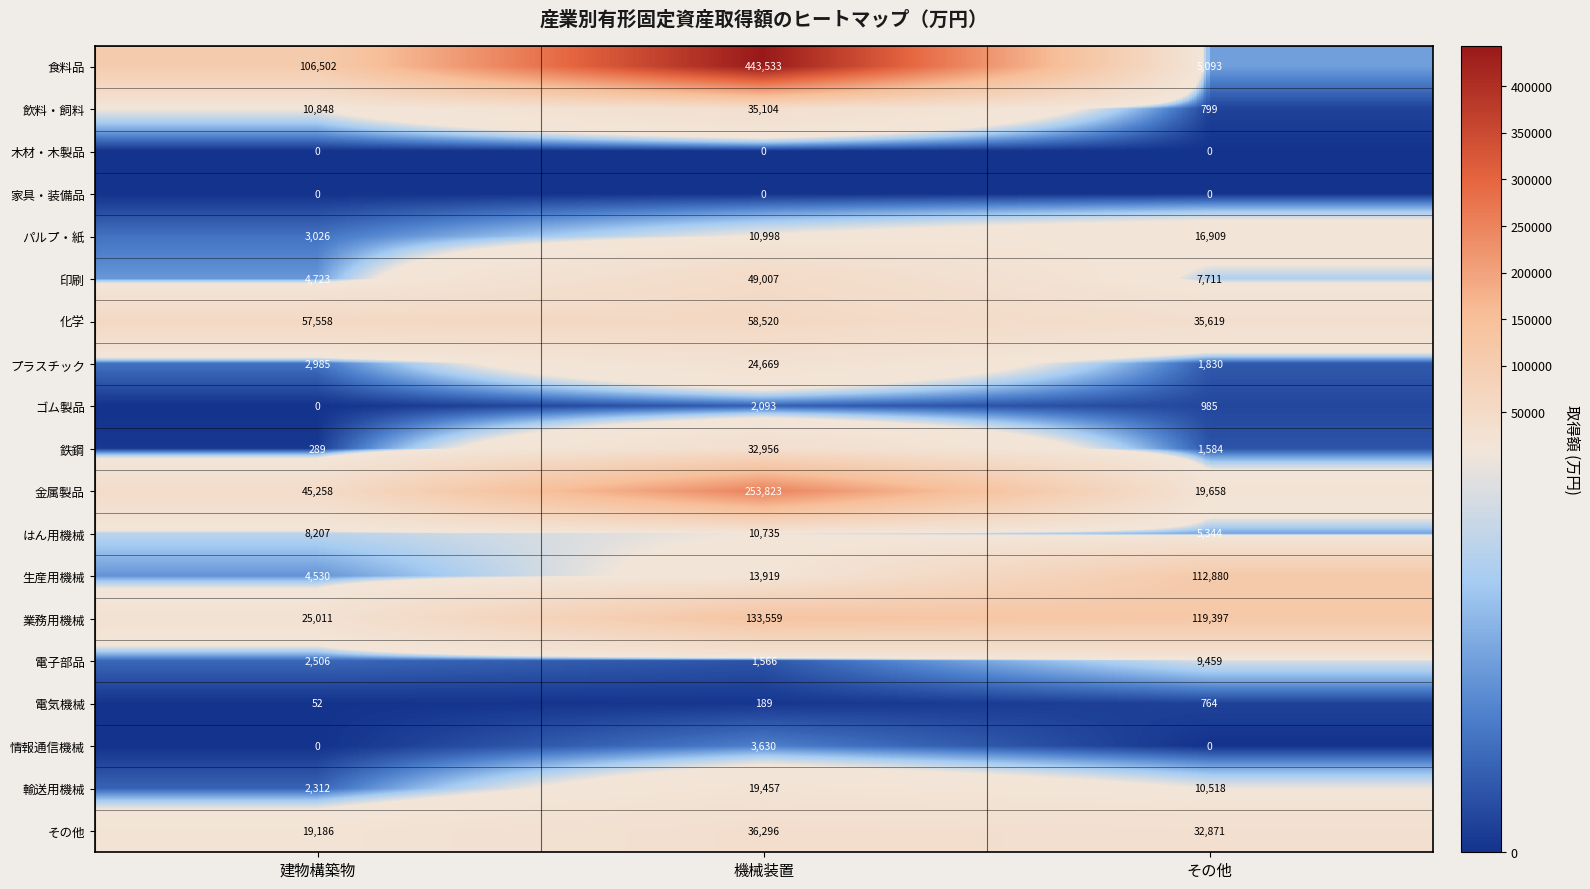

The value of 生産用機械 at その他 is 112880. True or false?

True